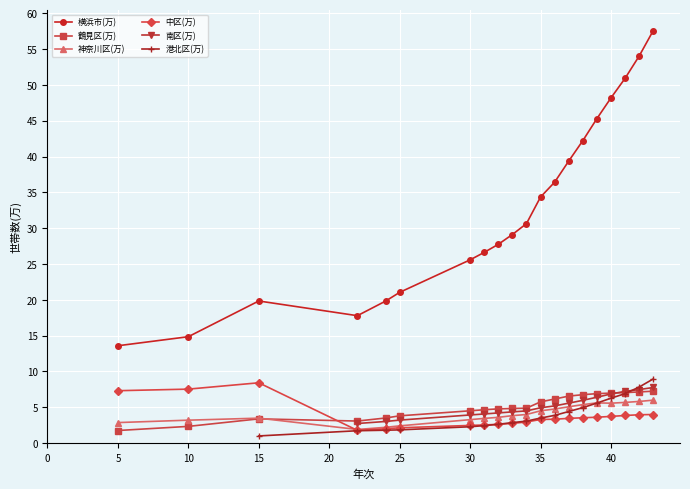

True or false: 横浜市(万) has a value of 14.9 at 10.

True